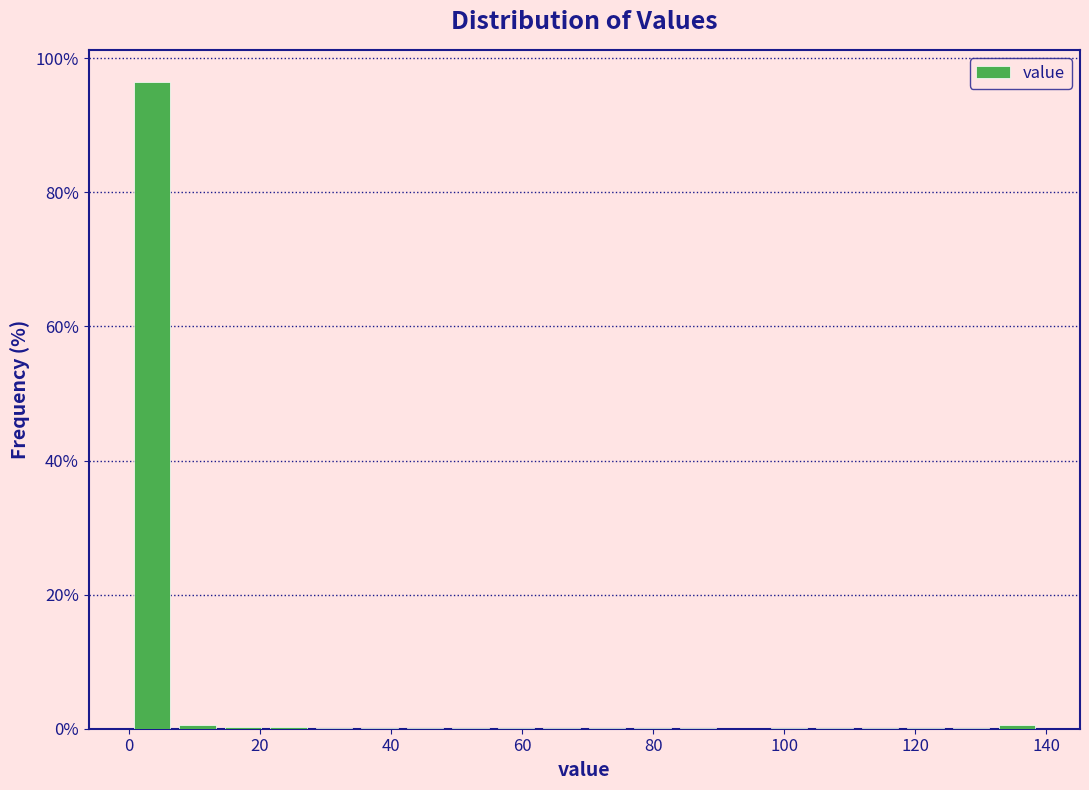

Around what value on the x-axis is the tallest bar? Give the approximate position of its centre, as read against the axis.

4